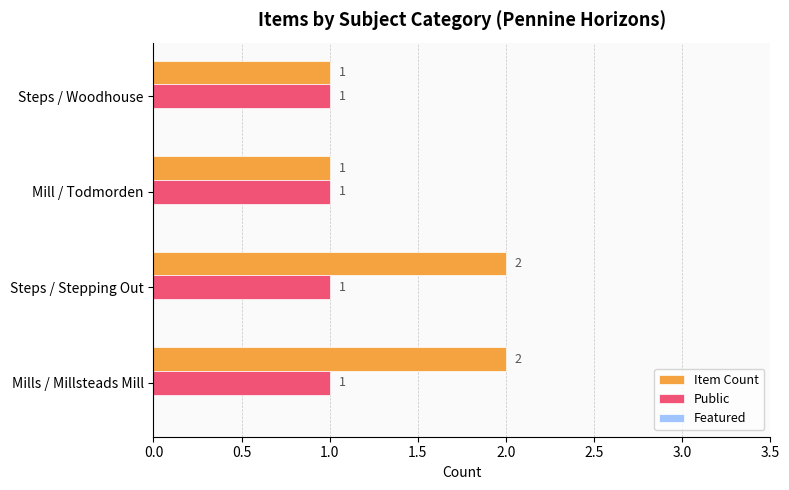

Is the value of Item Count at Steps / Stepping Out greater than the value of Public at Mills / Millsteads Mill?

Yes